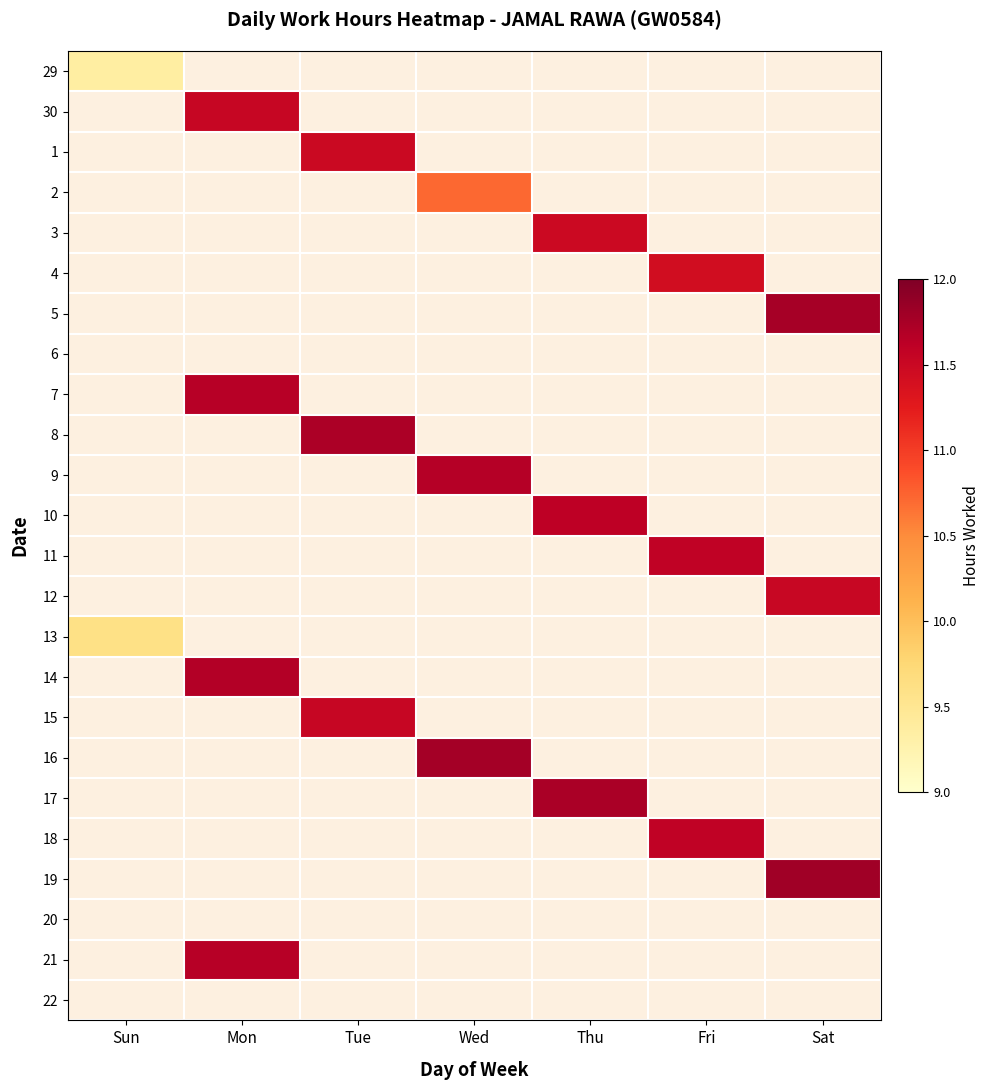

At which category is the sum across all series the highest?

Mon